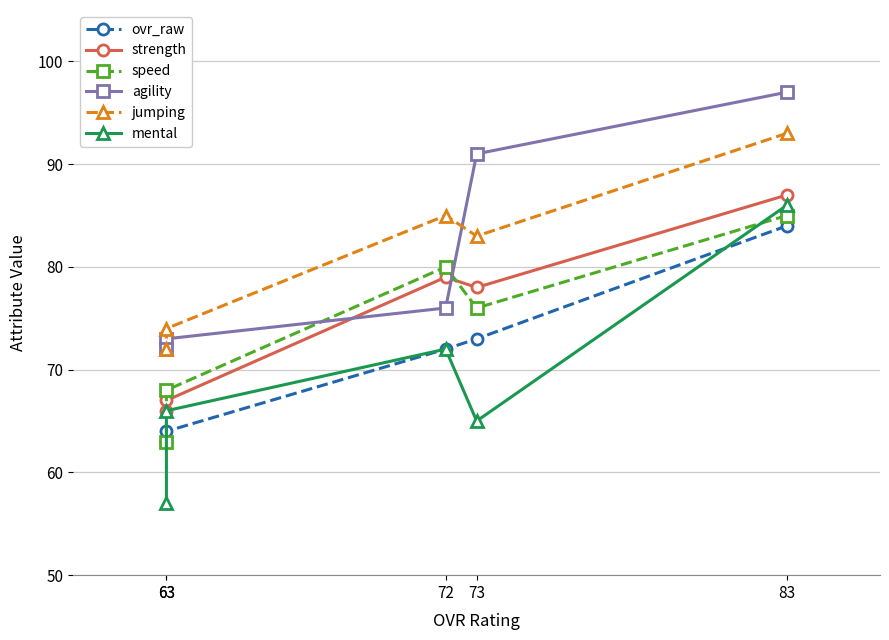

What is the value of the strength point at the 5th from the left?

67